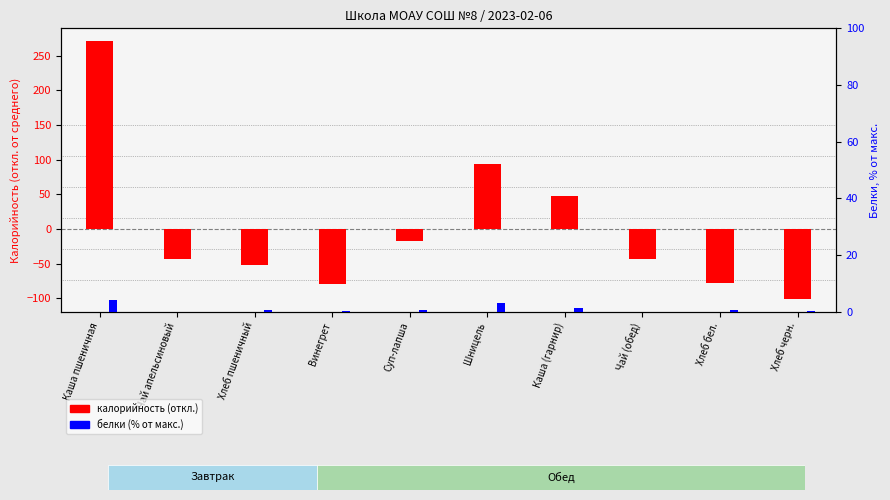

Reading left to right, transcribe all the data shown in this chart.

калорийность (откл.): Каша пшеничная=270.6	Чай апельсиновый=-42.6	Хлеб пшеничный=-52.1	Винегрет=-79.0	Суп-лапша=-16.7	Шницель=93.2	Каша (гарнир)=47.7	Чай (обед)=-42.6	Хлеб бел.=-78.0	Хлеб черн.=-100.5
белки (% от макс.): Каша пшеничная=4.0	Чай апельсиновый=0.0	Хлеб пшеничный=0.7	Винегрет=0.2	Суп-лапша=0.7	Шницель=3.2	Каша (гарнир)=1.1	Чай (обед)=0.0	Хлеб бел.=0.5	Хлеб черн.=0.3